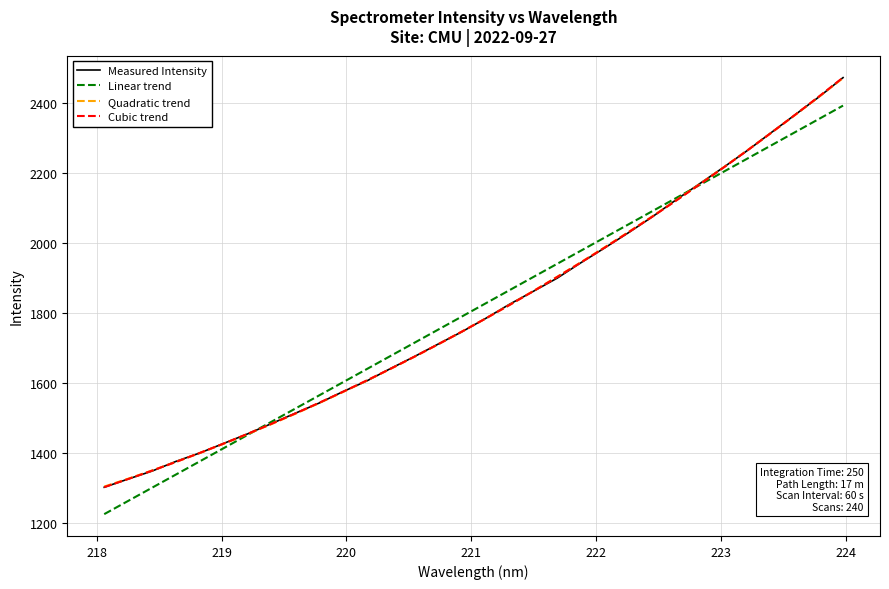

True or false: Linear trend and Cubic trend intersect in this chart.

True